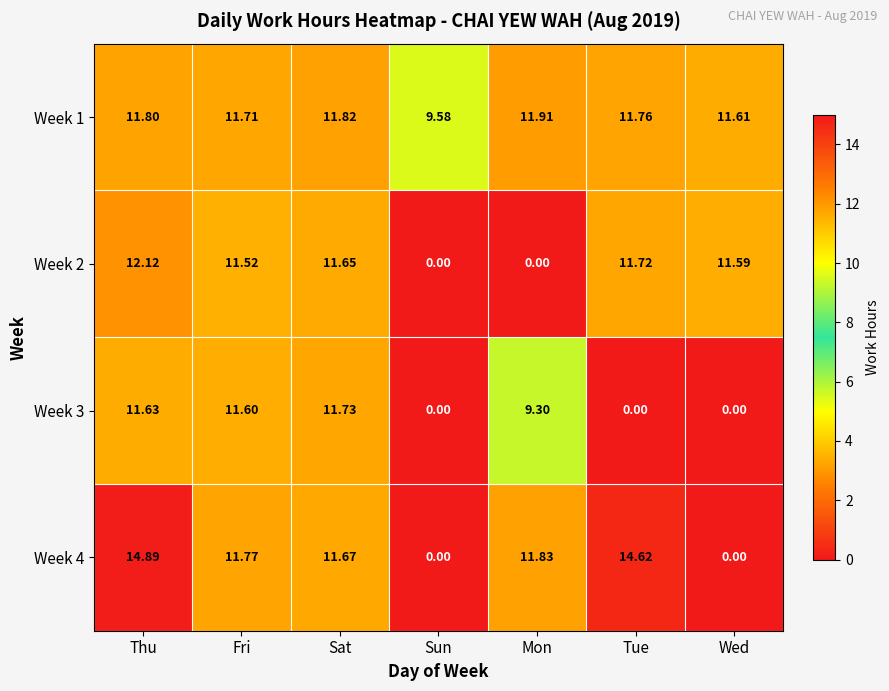

Where is Week 1 nearest to the value 10?

Sun